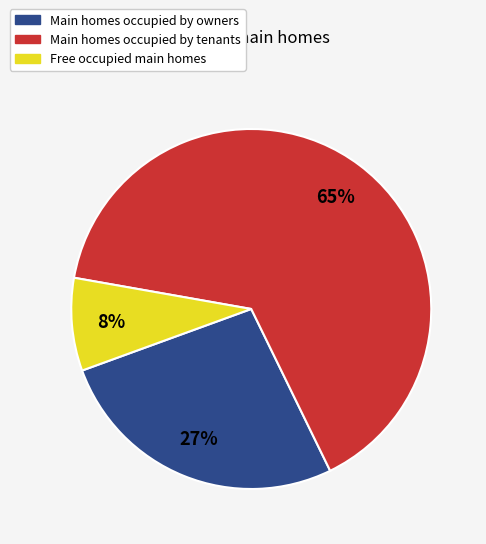

To the nearest percent, what is the difference between the largest and smallest slice percentages?

57%